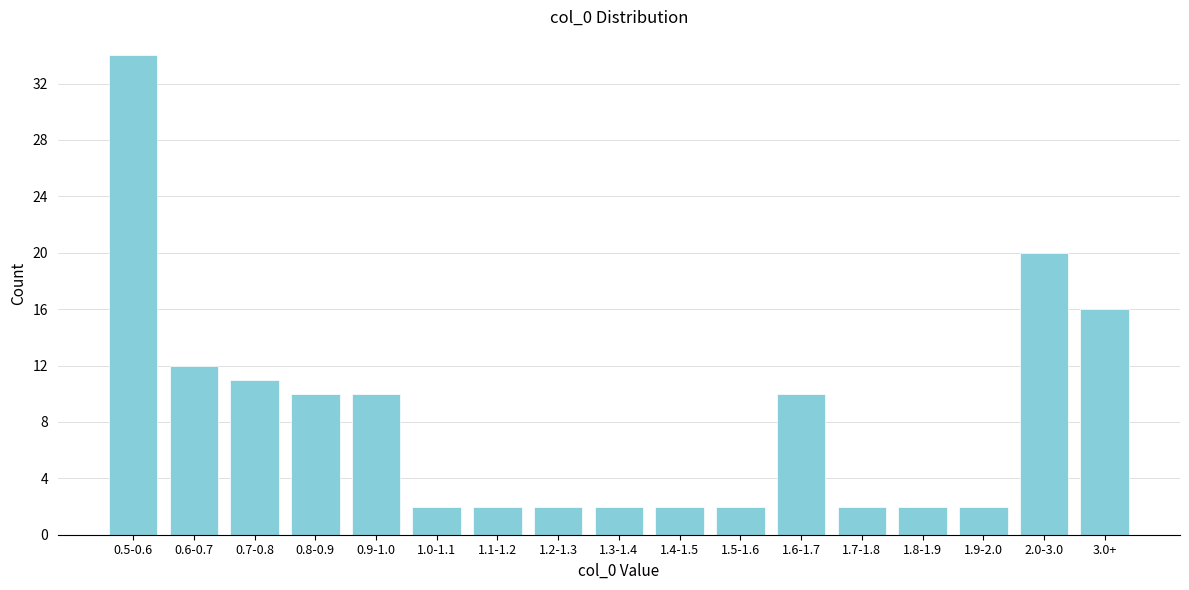

Reading left to right, transcribe all the data shown in this chart.

34	12	11	10	10	2	2	2	2	2	2	10	2	2	2	20	16